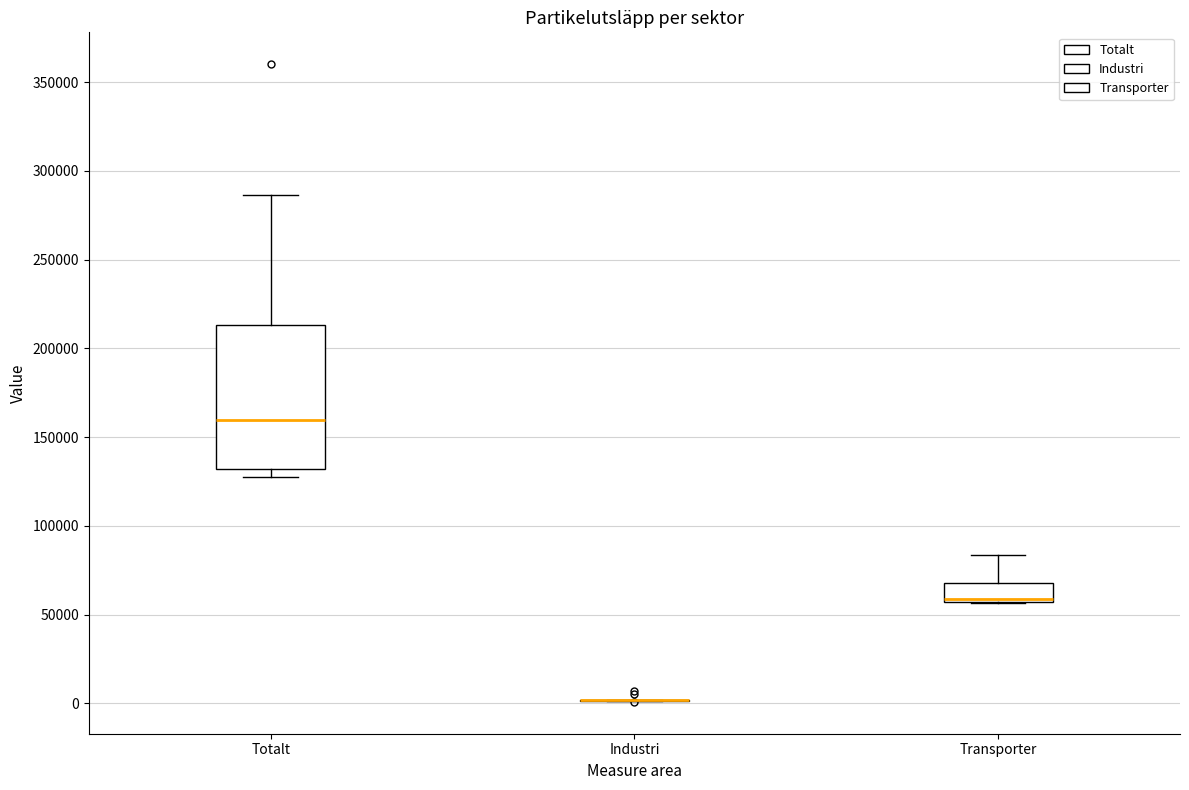

Reading left to right, transcribe this box plot: for each box, give where its median line is, the range the box spans, and where its two whiskers end, as read against the y-axis. The values are not printed on the chart, so give them approximately, as read against the axis.

Totalt: median 160000, box 130000 to 215000, whiskers 130000 (just below the box's lower edge) to 285000
Industri: box collapsed to a line at 0, whiskers 0 to 0
Transporter: median 60000, box 55000 to 70000, whiskers 55000 to 85000